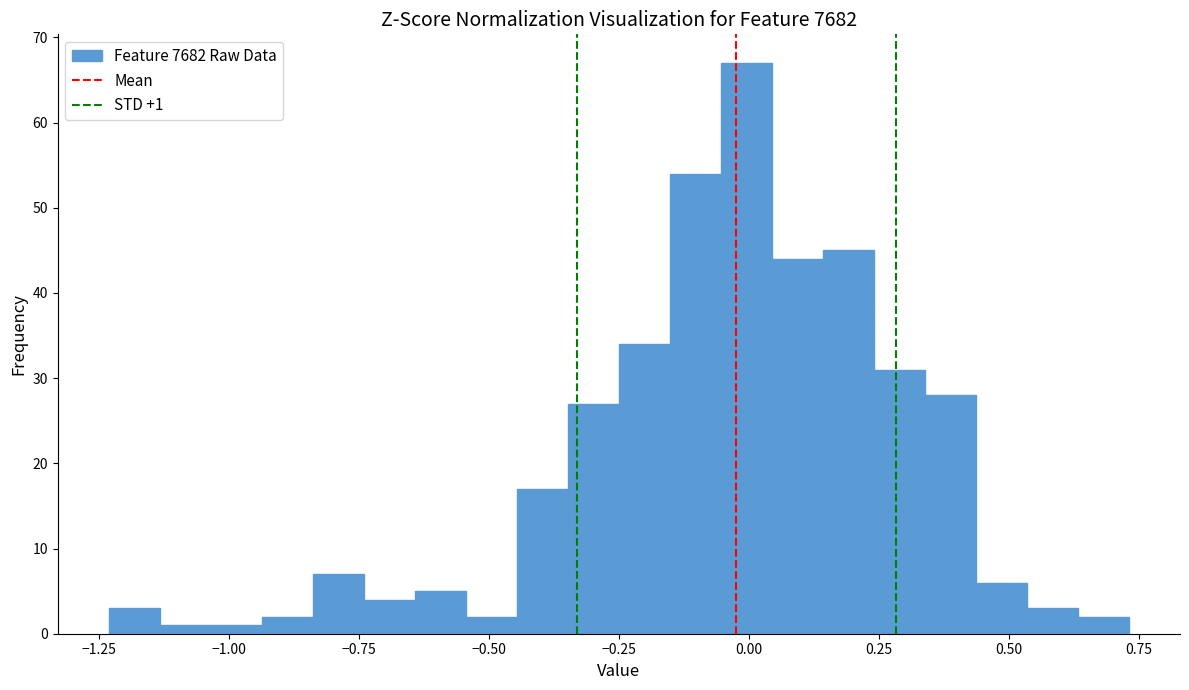

Read against the x-axis, roughly where is the centre of the tallest bar?

0.00